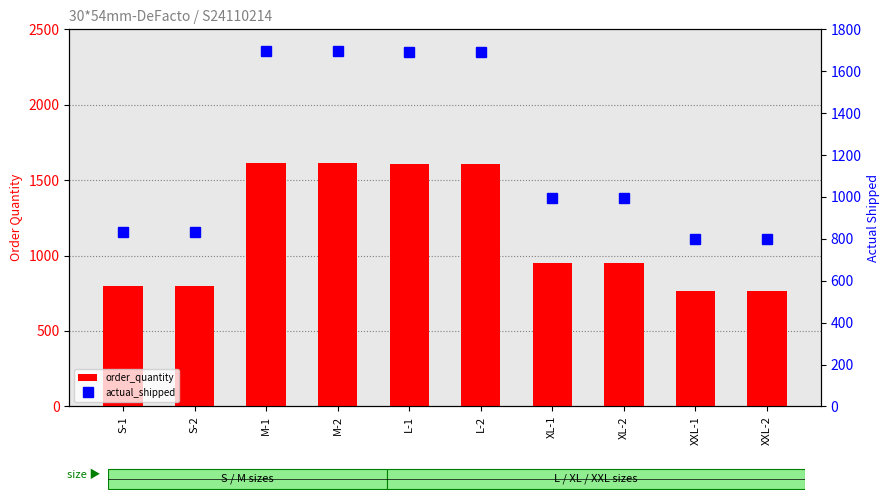

What is the label of the 1st bar from the left?

S-1